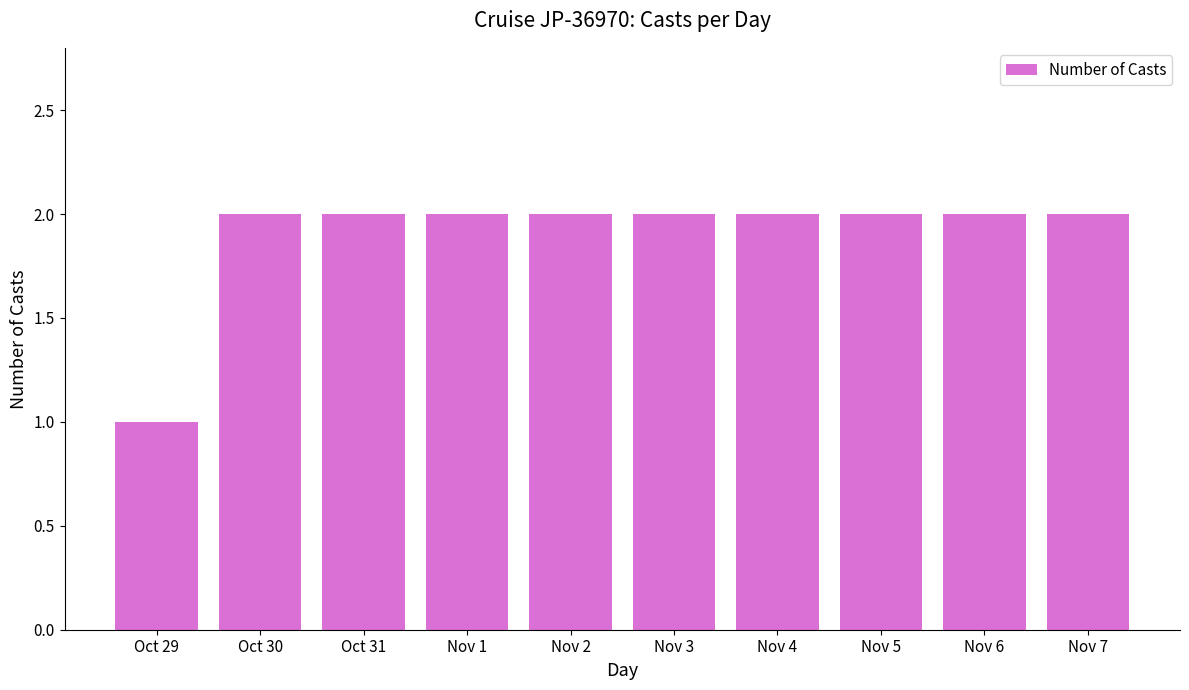

What is the average value?

2